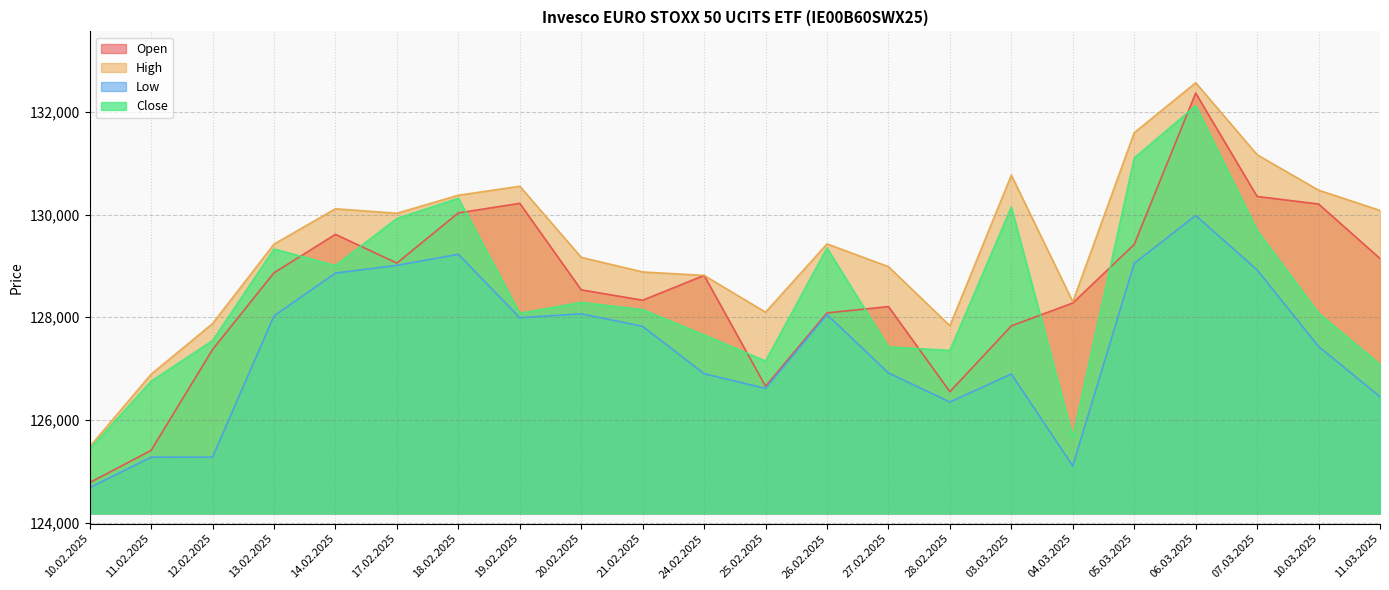

At which label is High closest to 129023?

27.02.2025